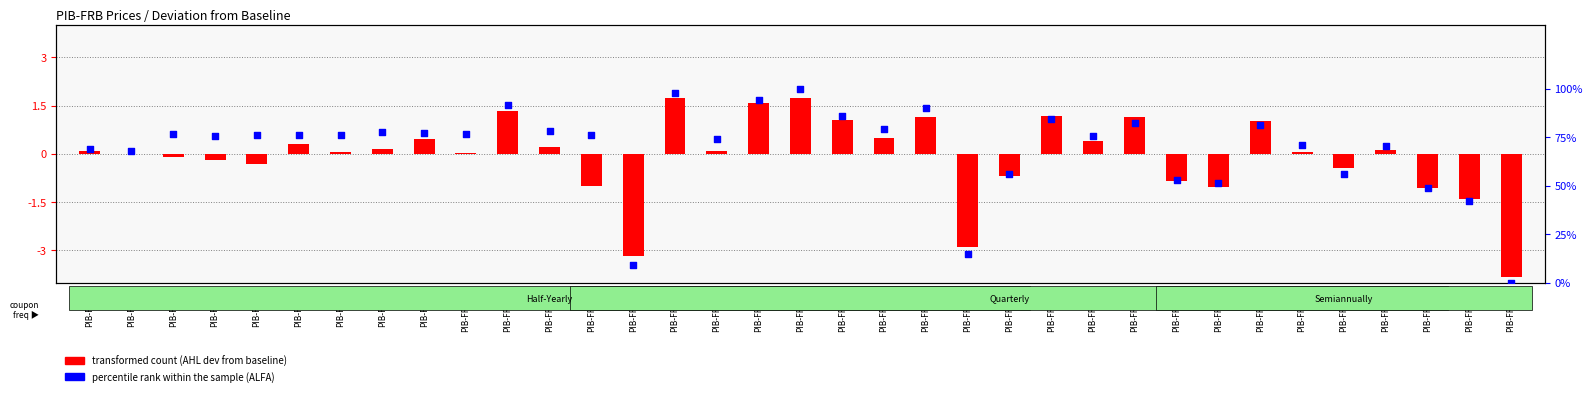

What is the total value across all series at PIB-FRB-5?

76.1